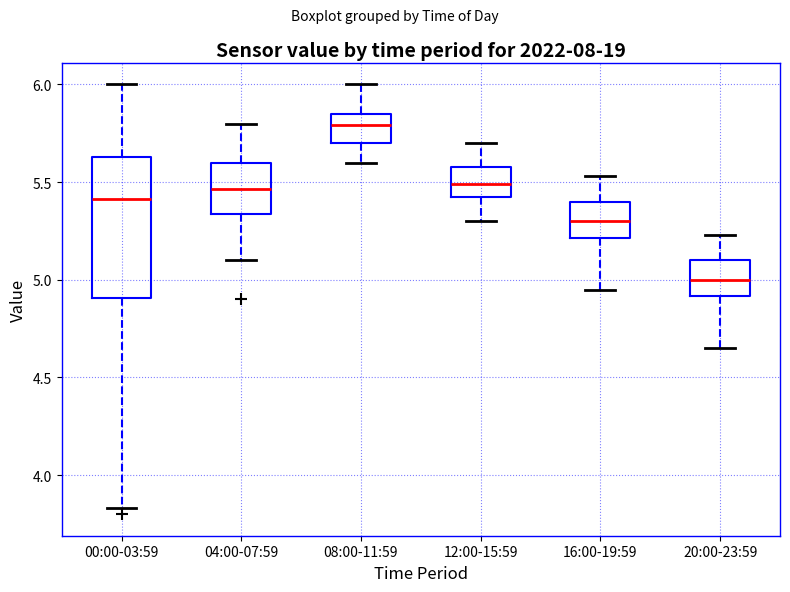

Reading left to right, transcribe this box plot: for each box, give where its median line is, the range the box spans, and where its two whiskers end, as read against the y-axis. The values are not printed on the chart, so give them approximately, as read against the axis.

00:00-03:59: median 5.40, box 4.90 to 5.65, whiskers 3.85 to 6.00
04:00-07:59: median 5.45, box 5.35 to 5.60, whiskers 5.10 to 5.80
08:00-11:59: median 5.80, box 5.70 to 5.85, whiskers 5.60 to 6.00
12:00-15:59: median 5.50, box 5.40 to 5.60, whiskers 5.30 to 5.70
16:00-19:59: median 5.30, box 5.20 to 5.40, whiskers 4.95 to 5.55
20:00-23:59: median 5.00, box 4.90 to 5.10, whiskers 4.65 to 5.25